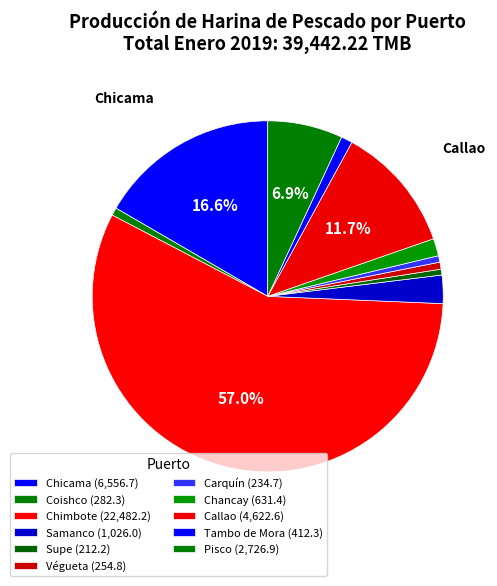

Count the number of slices in the pie.

11